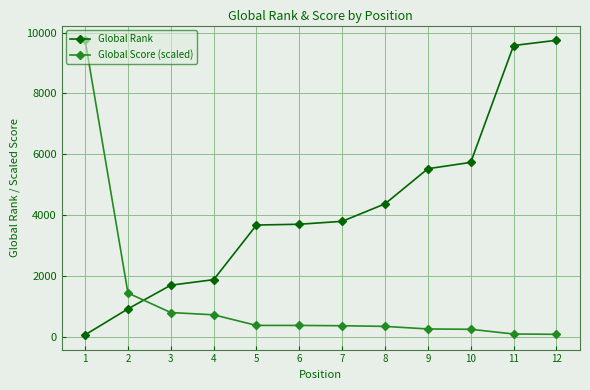

List the series in order of their overall mean, lowest first.

Global Score (scaled), Global Rank